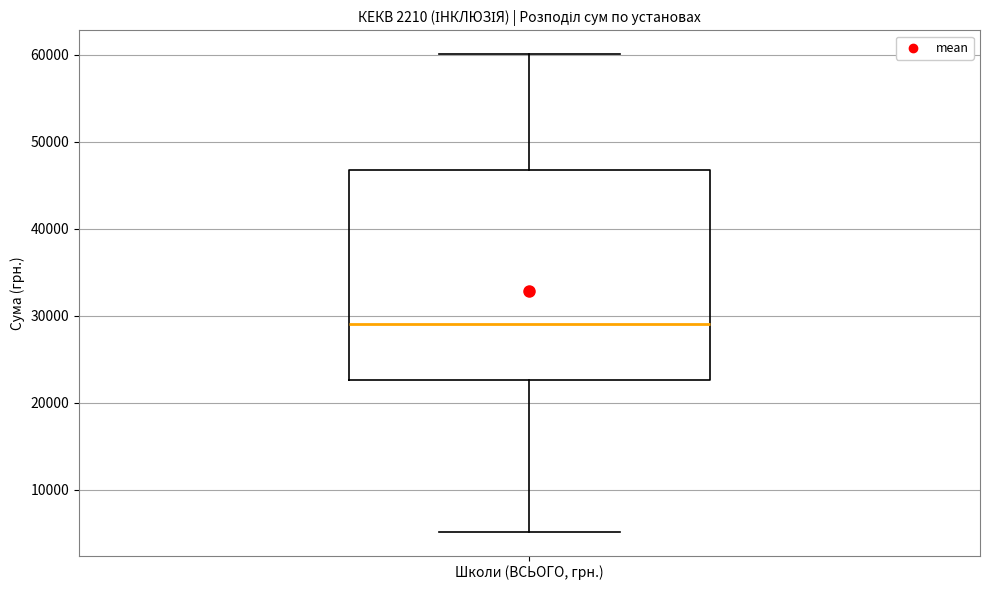

Where does the upper whisker of the box for Школи (ВСЬОГО, грн.) end on the y-axis? The values are not printed on the chart, so give them approximately, as read against the axis.

60000